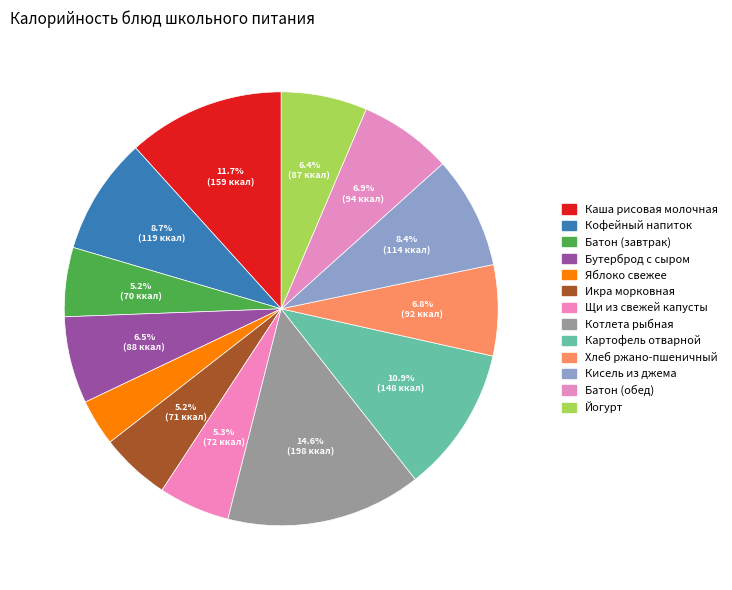

What percentage is the Кисель из джема slice, to the nearest percent?

8%